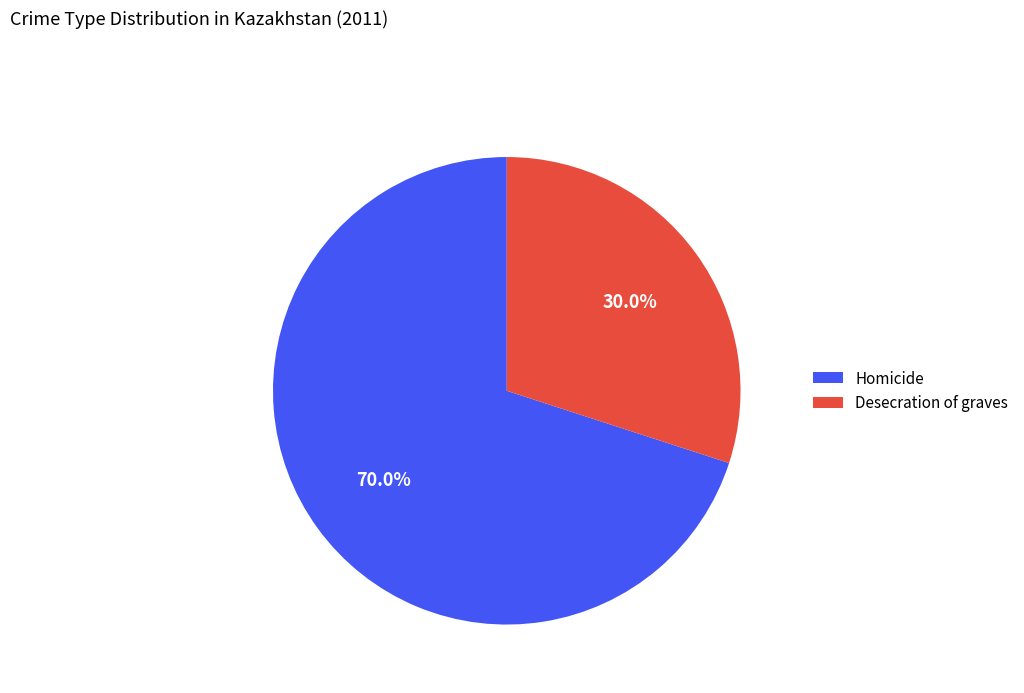

To the nearest percent, what is the difference between the largest and smallest slice percentages?

40%